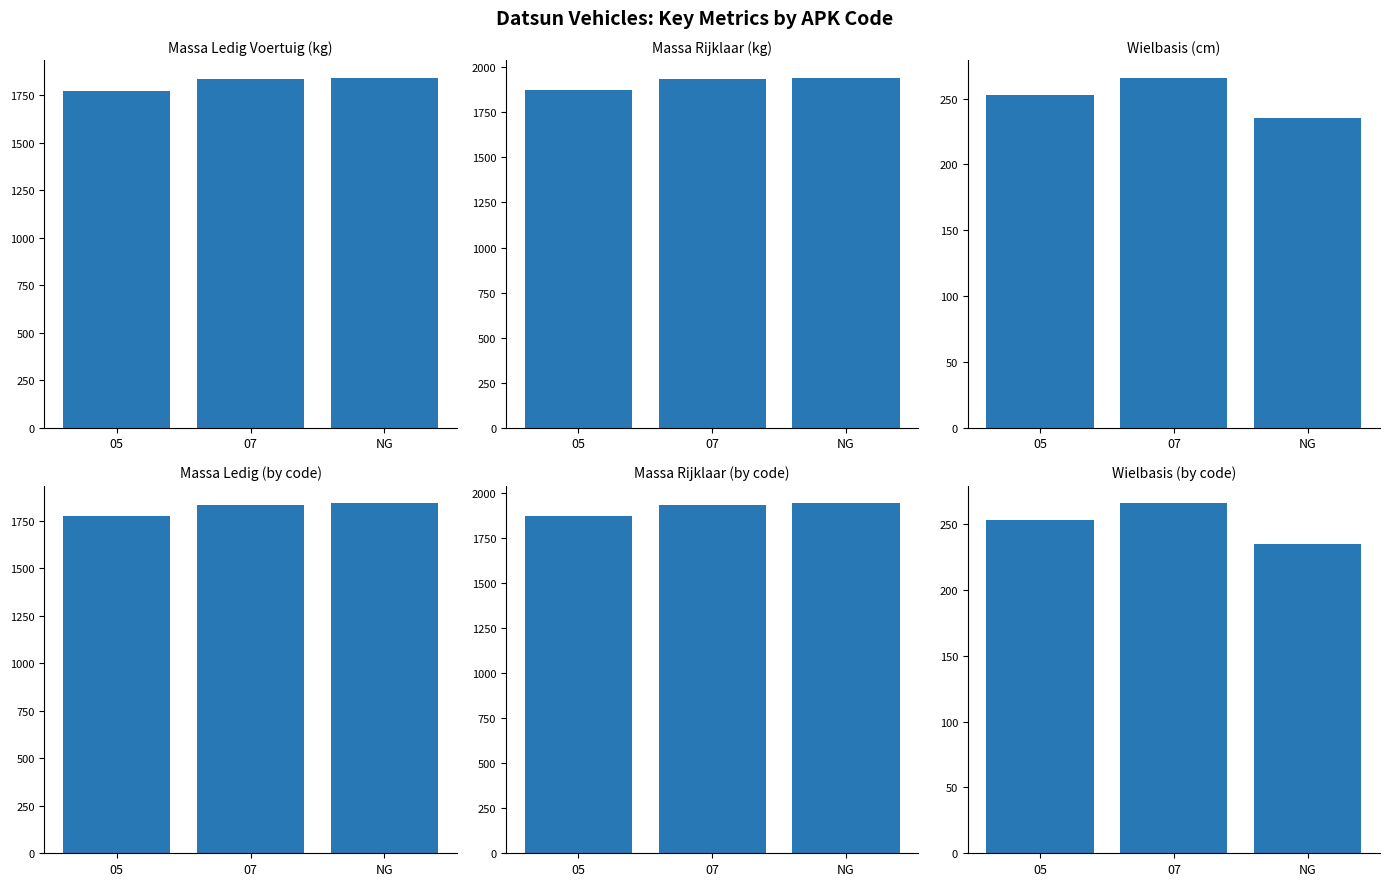

What is the label of the 3rd bar from the right?

05